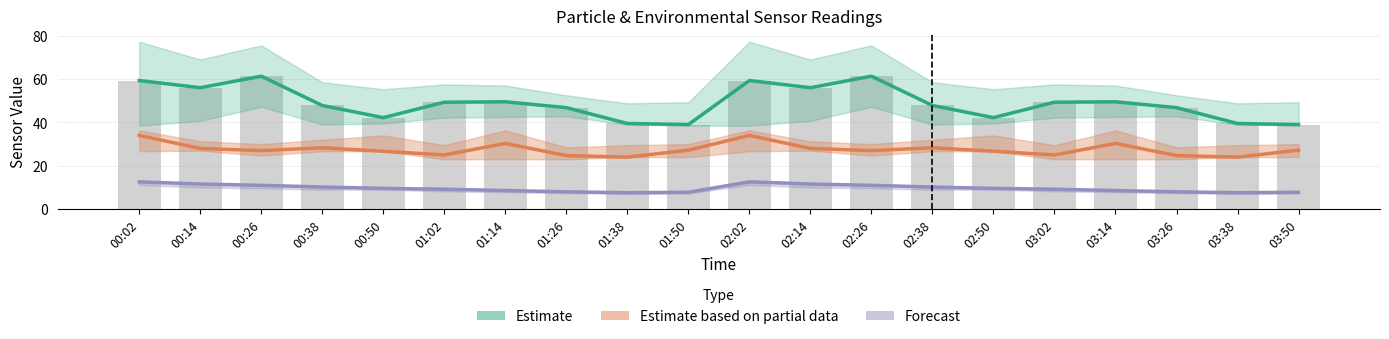

How many values in the Estimate based on partial data (SDS_P2) series exceed 27?

10